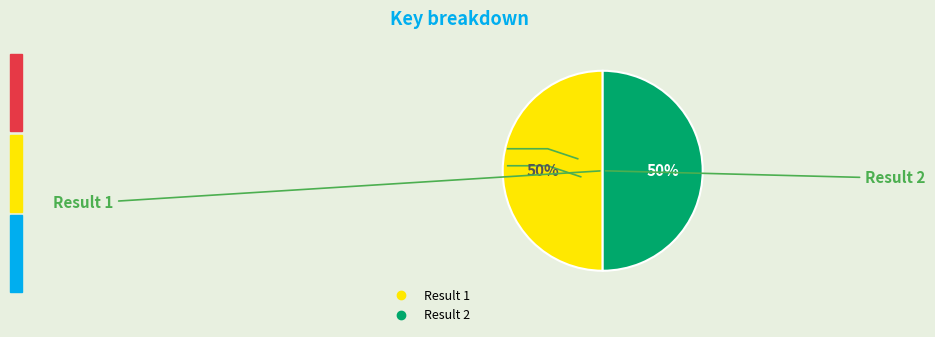

Rank the categories by value from lowest to highest.

1, 2